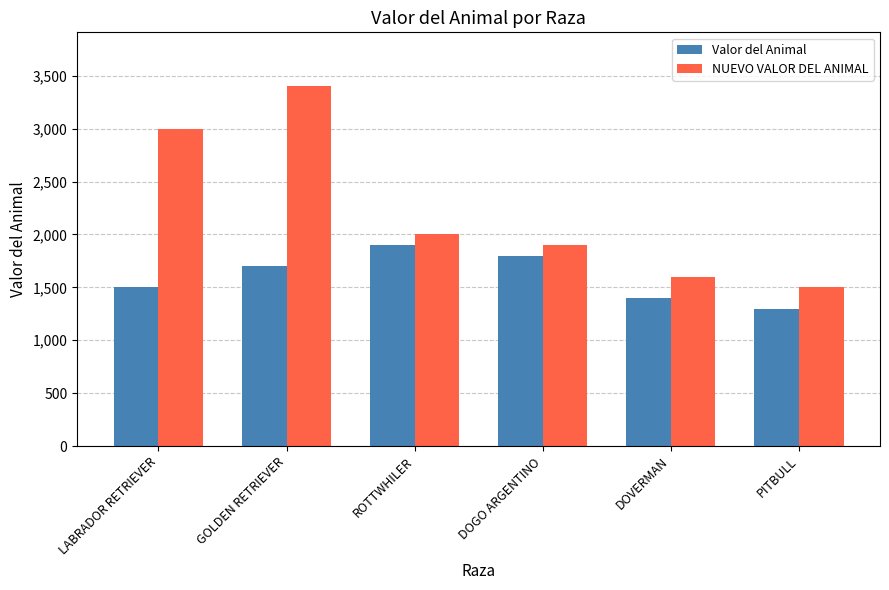

Read the NUEVO VALOR DEL ANIMAL value at DOGO ARGENTINO, to the nearest 100.

1900